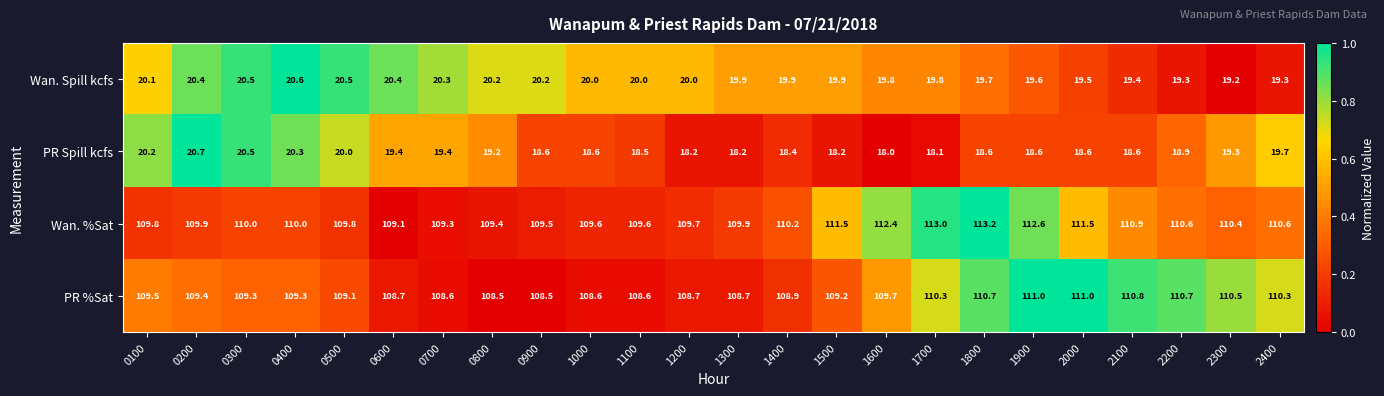

Which series has the largest range (max minus min)?

Wan. %Sat